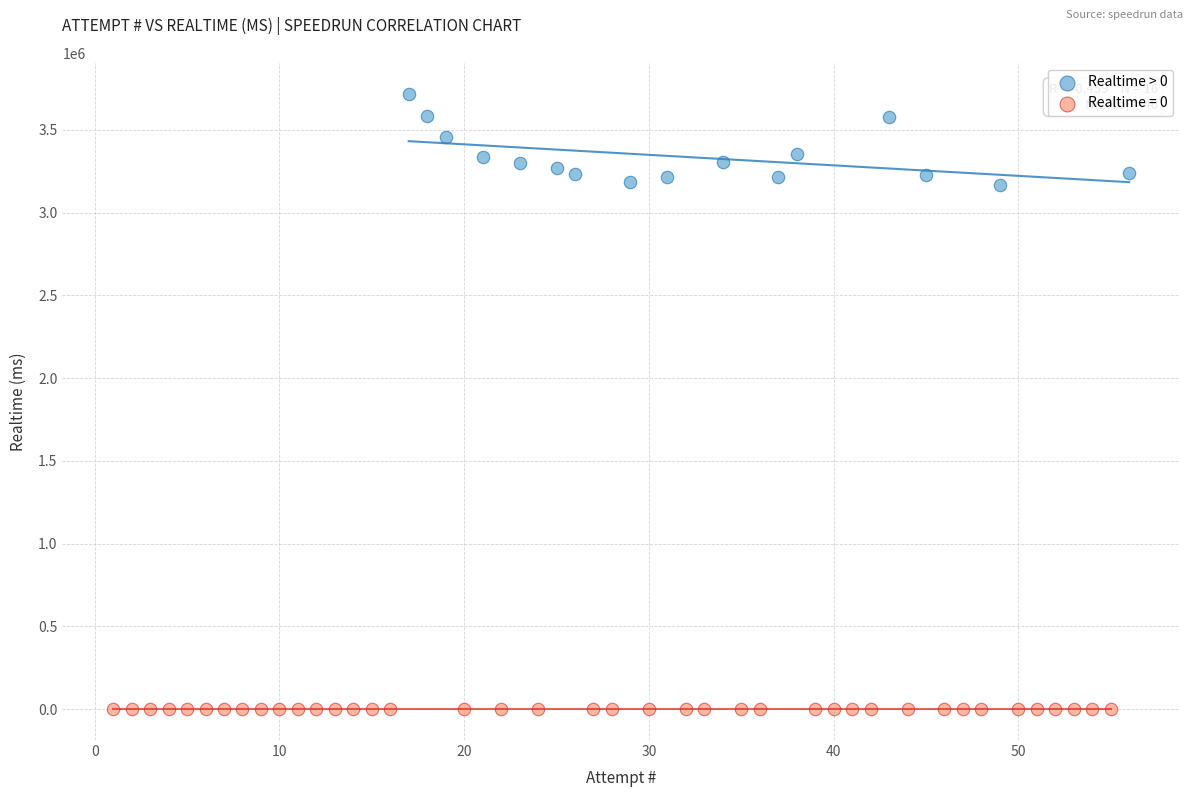

Which series reaches the minimum Y coordinate?

Realtime = 0